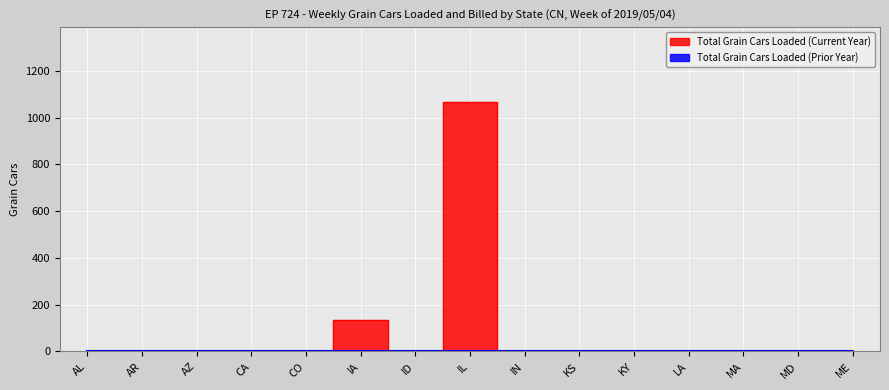

Rank the categories by value from lowest to highest.

AL, AR, AZ, CA, CO, ID, IN, KS, KY, LA, MA, MD, ME, IA, IL